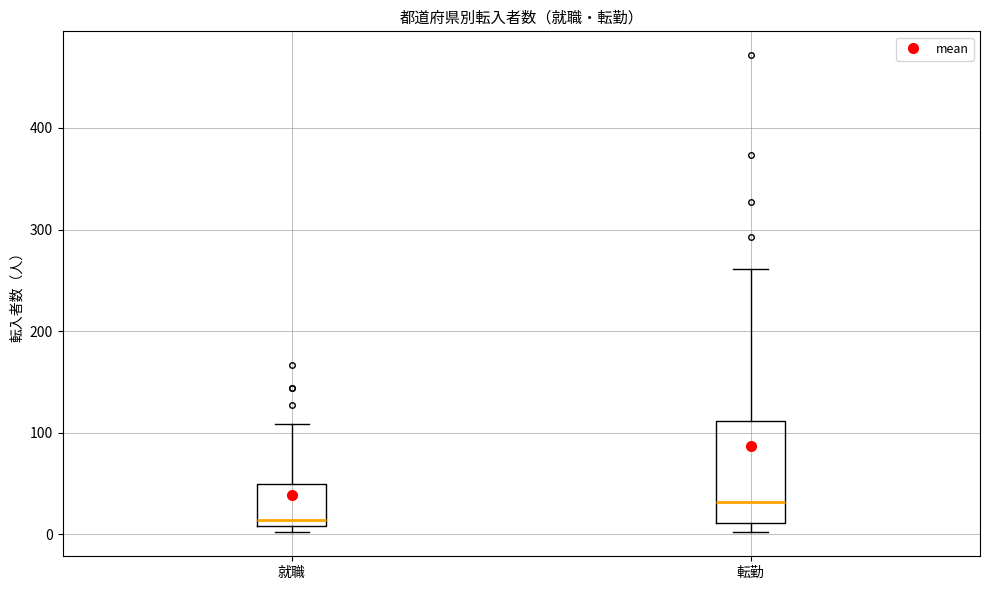

Reading left to right, read every box against the y-axis: the position of its median line, the range the box covers, and the ends of its whiskers. The values are not printed on the chart, so give them approximately, as read against the axis.

就職: median 10 (just above the box's lower edge), box 10 to 50, whiskers 0 to 110
転勤: median 30, box 10 to 110, whiskers 0 to 260